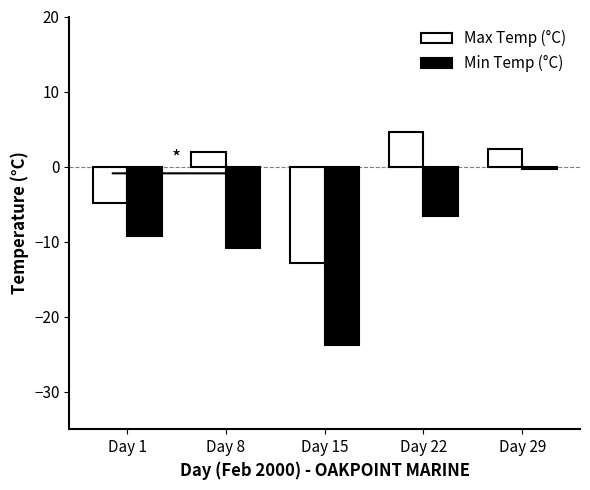

What are all the series names shown in the legend?

Max Temp (°C), Min Temp (°C)